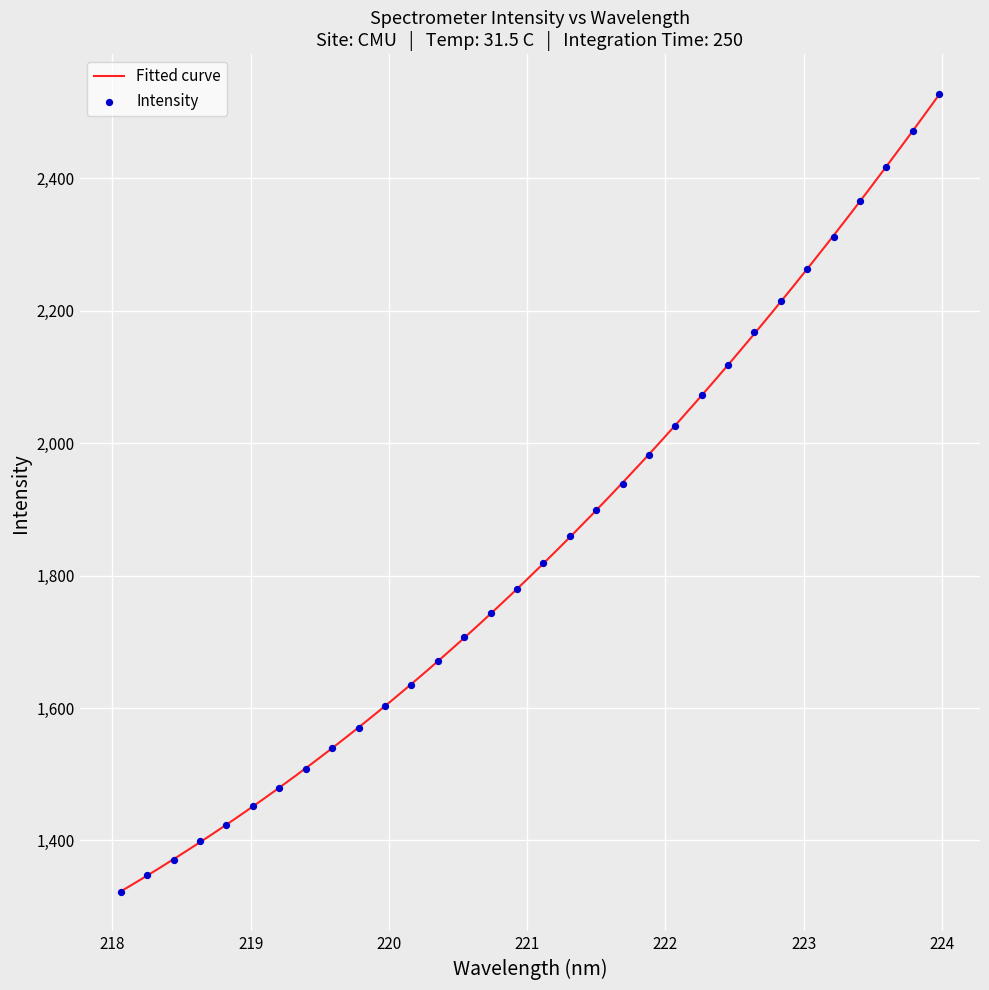

What is the change in value from 222.6447 to 222.8355?

+47.3